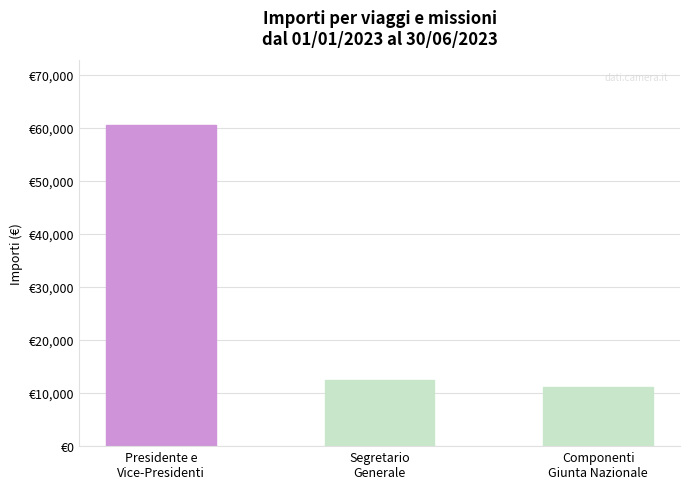

Read the value at Segretario
Generale.

12439.2